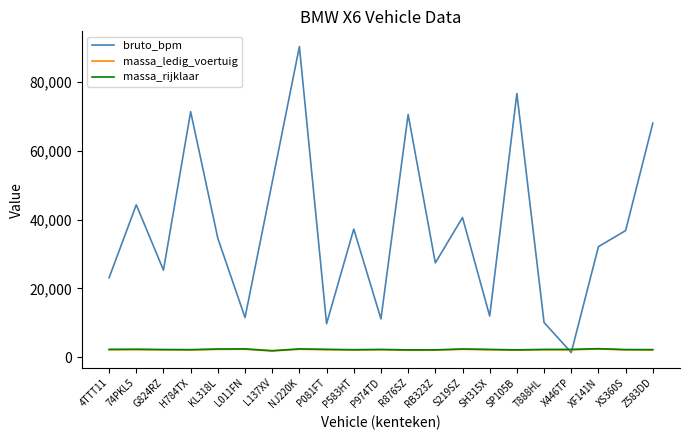

At which category does the chart reach its peak across all series?

NJ220K